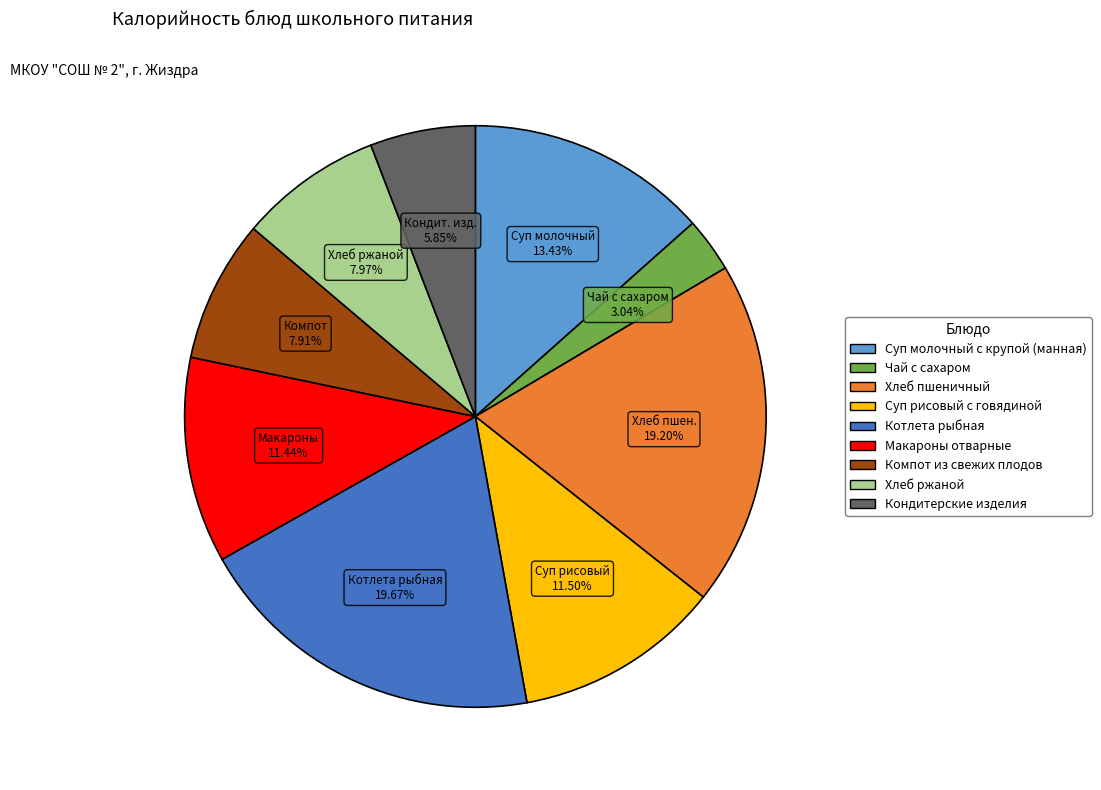

How many slices are in this pie chart?

9